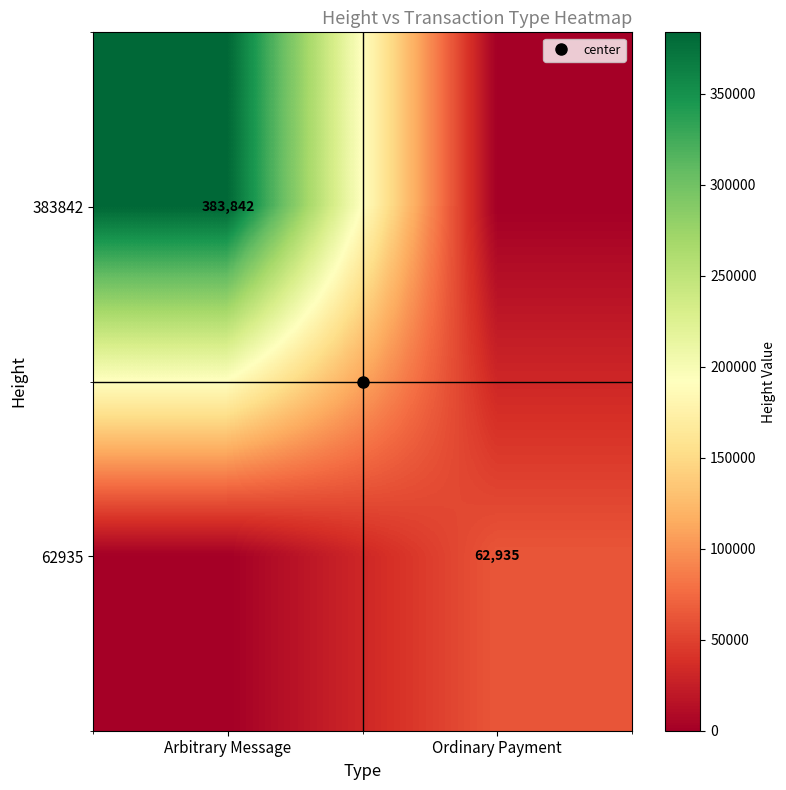

How many 62935 values are between 0 and 62935?

2